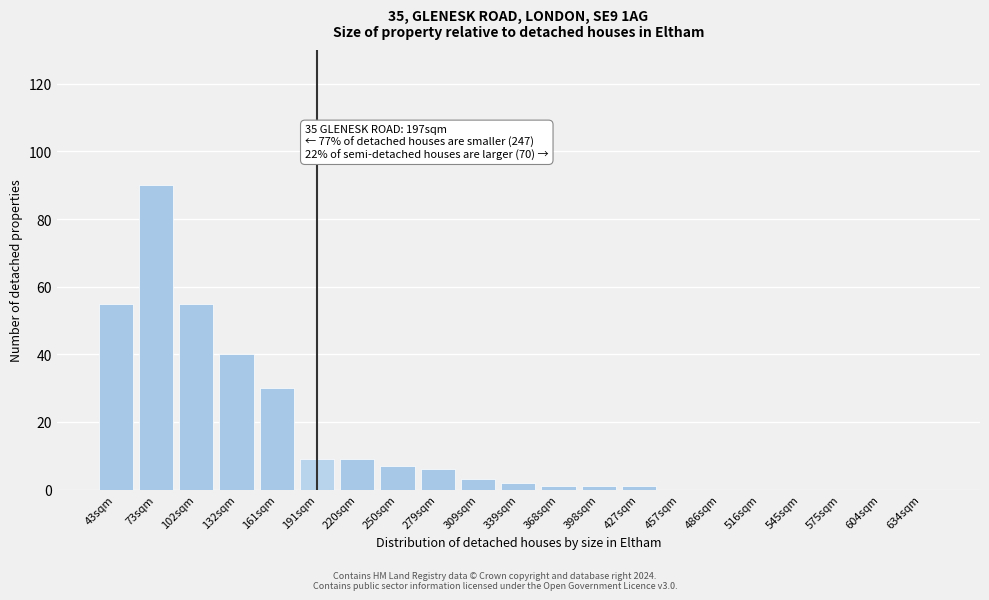

Reading left to right, what are all the values shown in this chart?

43sqm=55	73sqm=90	102sqm=55	132sqm=40	161sqm=30	191sqm=9	220sqm=9	250sqm=7	279sqm=6	309sqm=3	339sqm=2	368sqm=1	398sqm=1	427sqm=1	457sqm=0	486sqm=0	516sqm=0	545sqm=0	575sqm=0	604sqm=0	634sqm=0